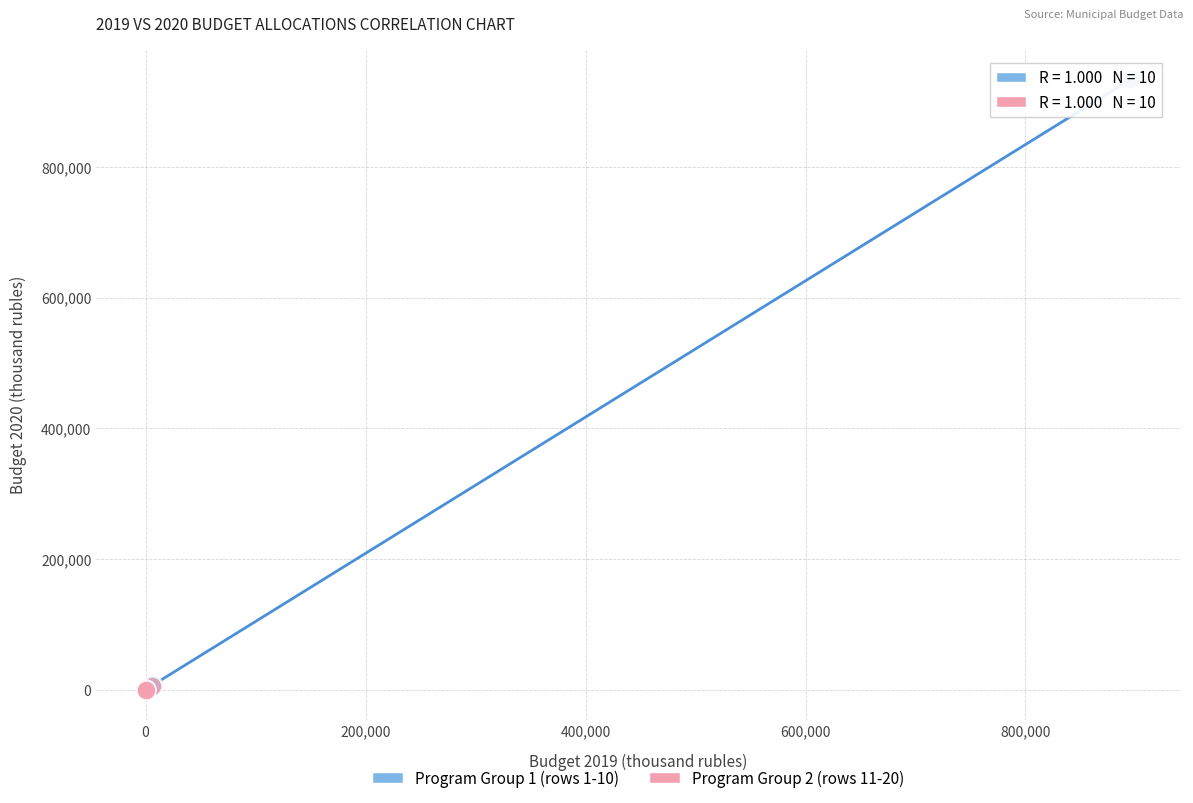

Which series contains the highest Y value?

Program Group 1 (rows 1-10)